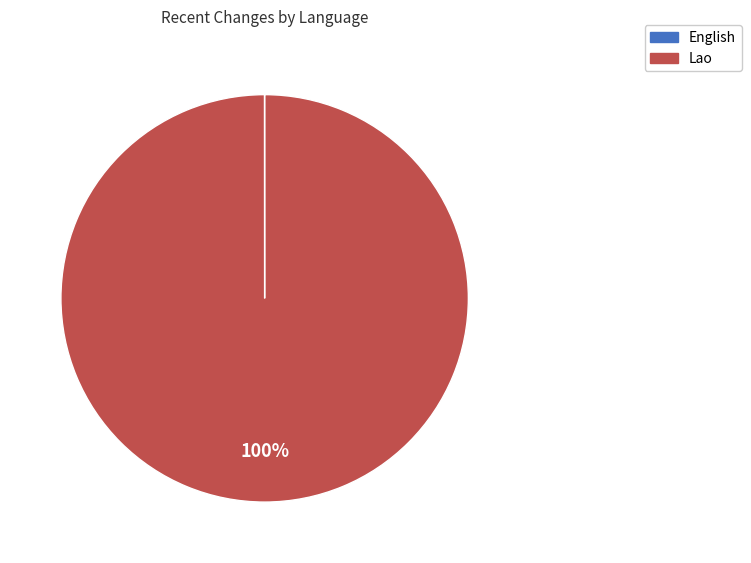

To the nearest percent, what portion does Lao represent?

100%